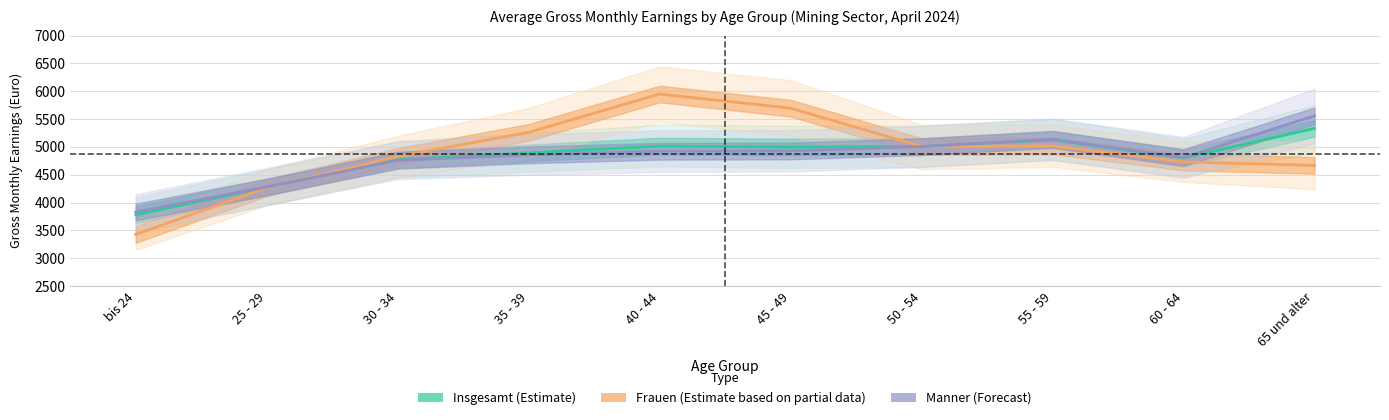

What is the sum of all Insgesamt (Estimate) values?

48002